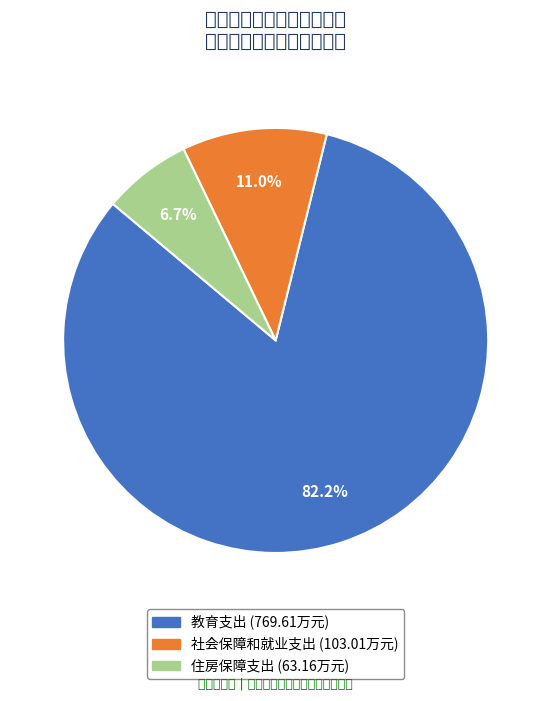

True or false: 住房保障支出 accounts for 7% of the total.

True